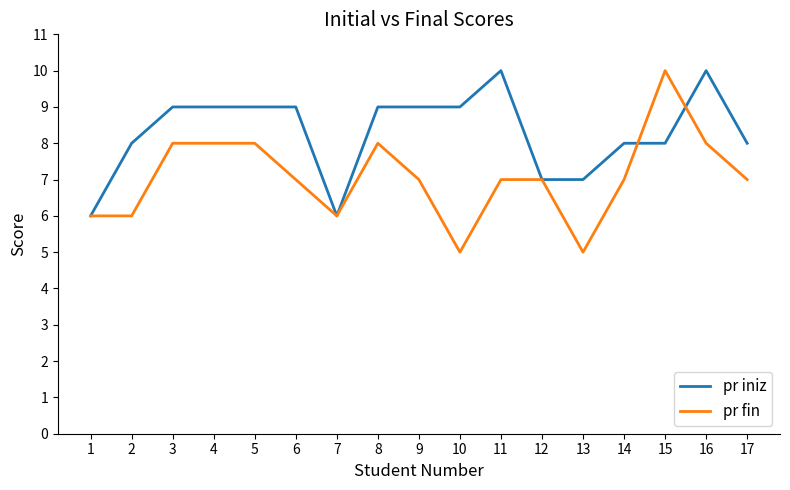

How many pr fin values are between 6 and 8?

14